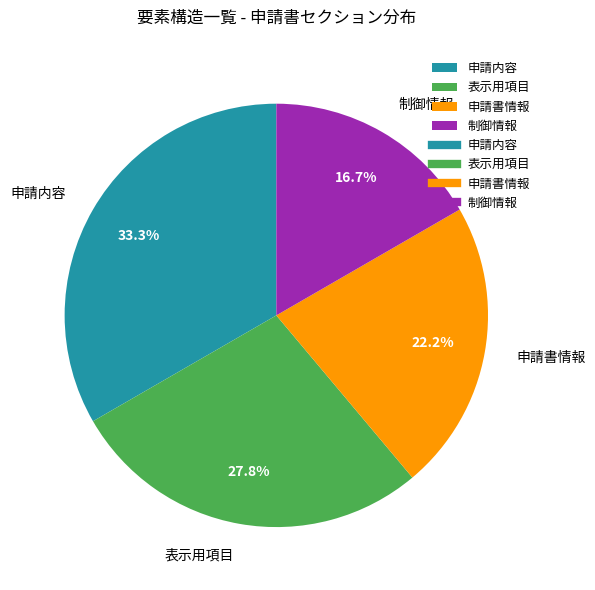

To the nearest percent, what is the difference between the 制御情報 and 表示用項目 slice percentages?

11%